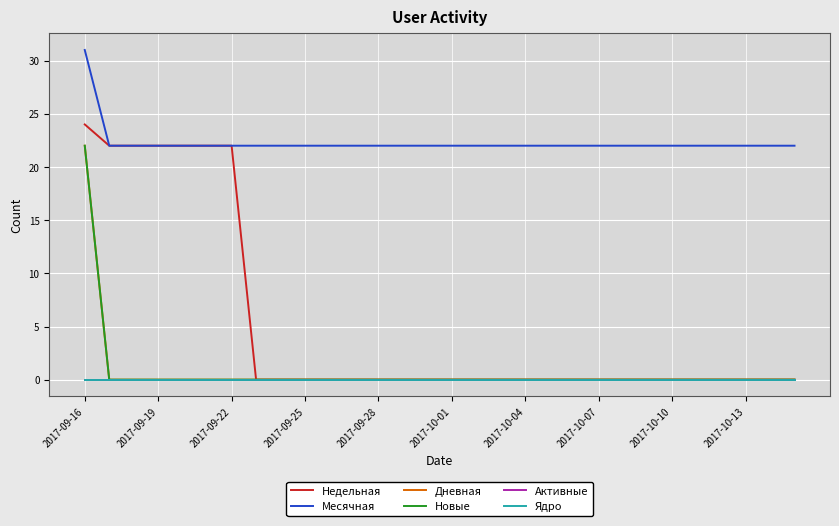

Does the chart display data point markers on the line(s)?

No